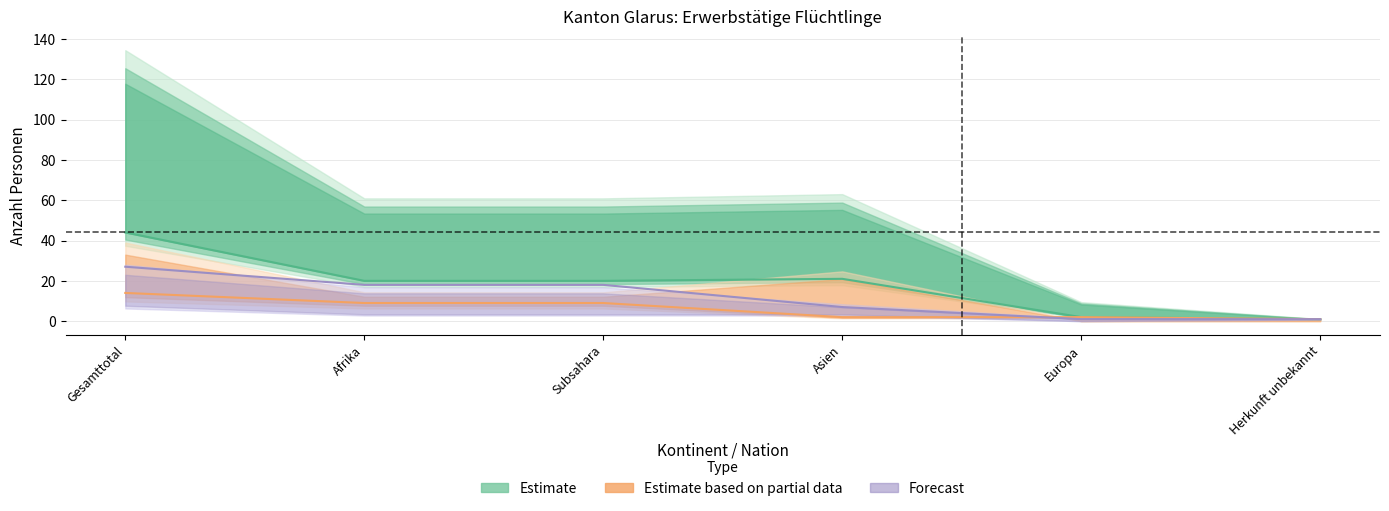

Is this an area chart (filled region under the line)?

No